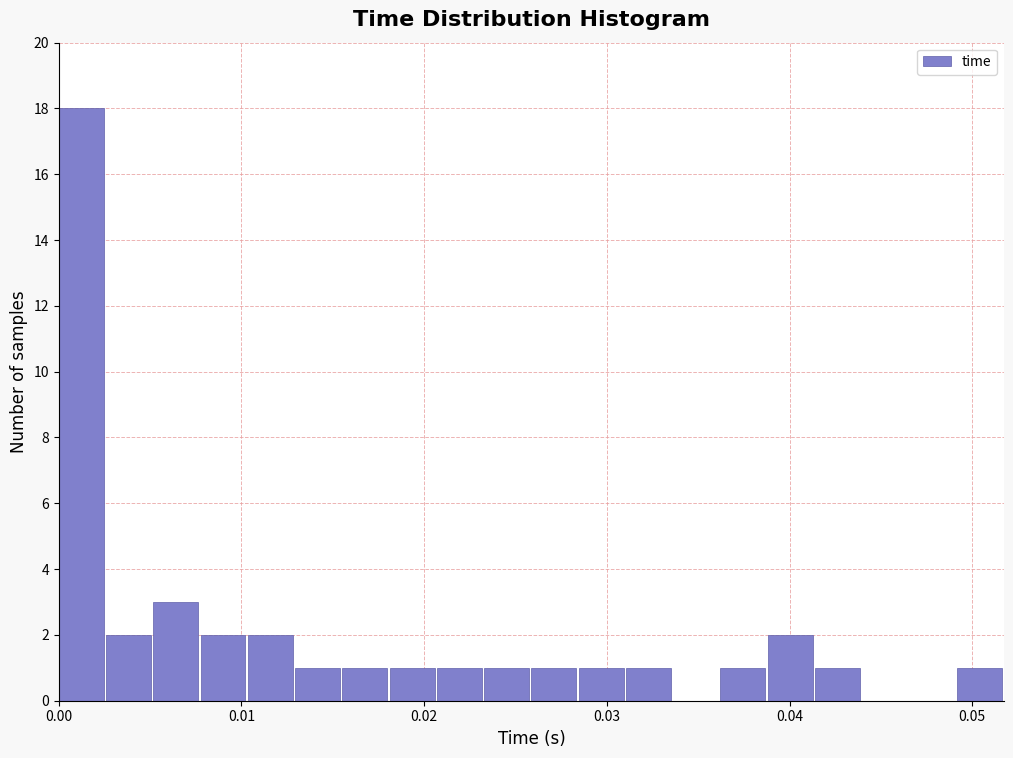

Around what value on the x-axis is the tallest bar? Give the approximate position of its centre, as read against the axis.

0.001